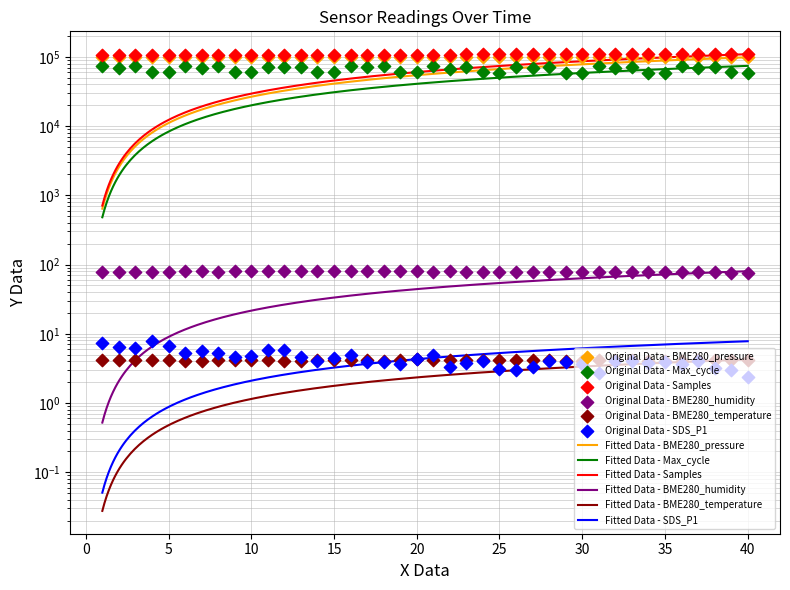

At which category is the sum across all series the highest?

15